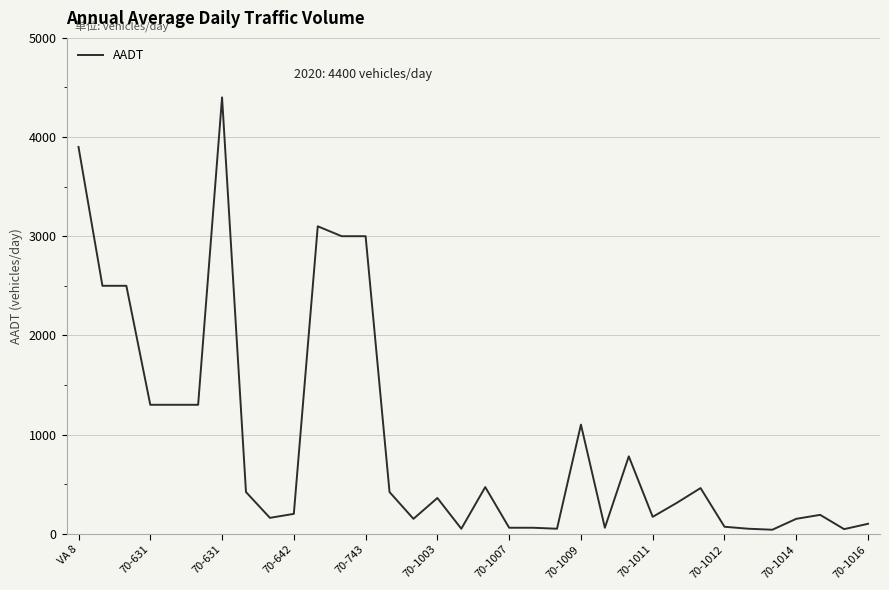

What is the maximum value shown in the chart?

4400